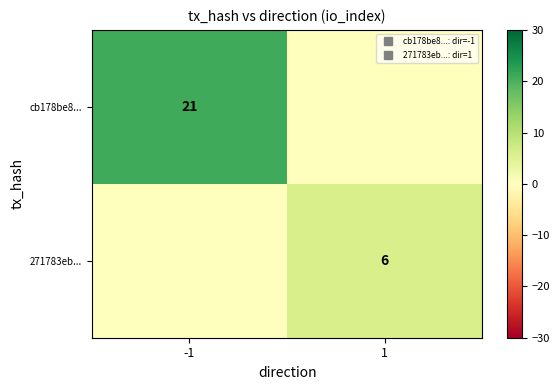

True or false: 271783eb... has a value of 6 at 1.

True